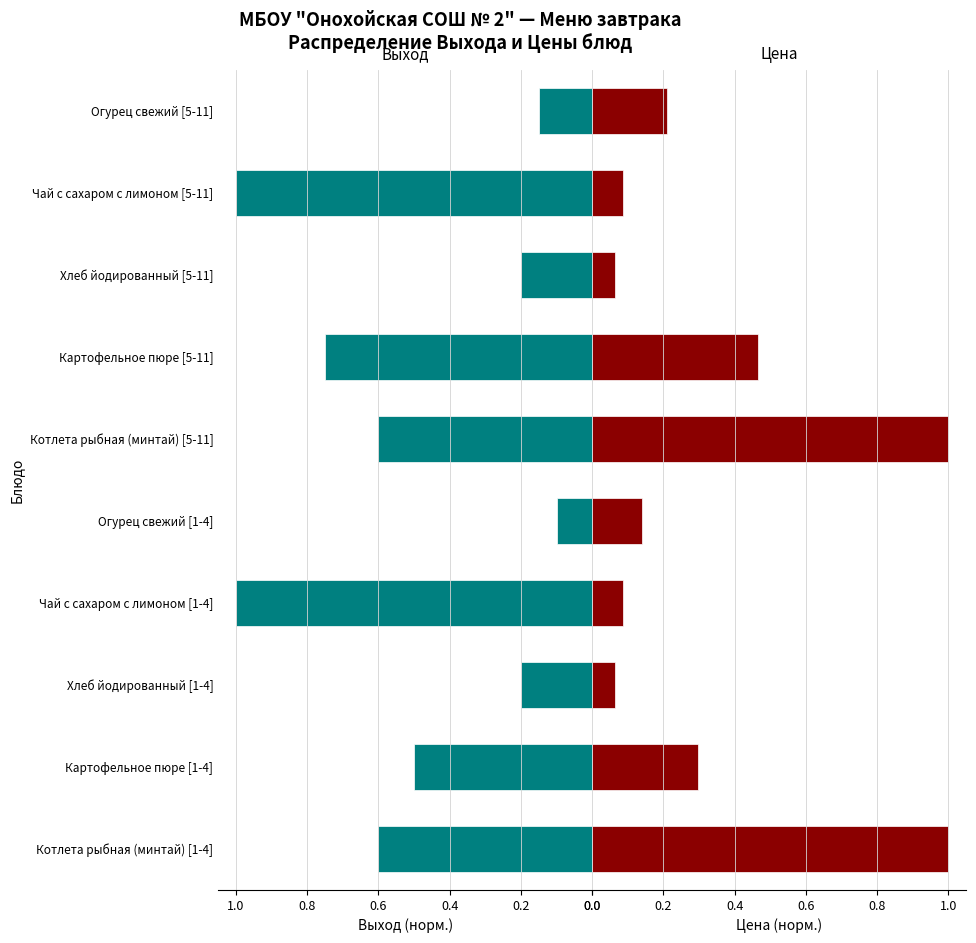

Which series has the largest range (max minus min)?

Цена руб